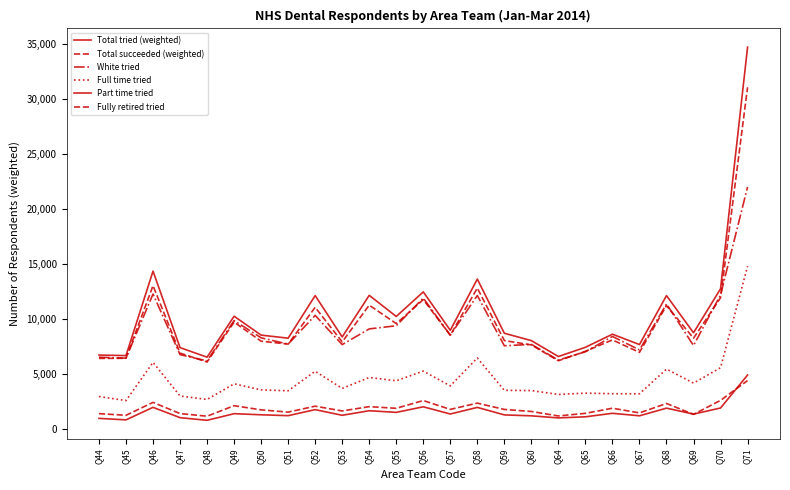

Between Q50 and Q64, which series saw the biggest shift?

White tried